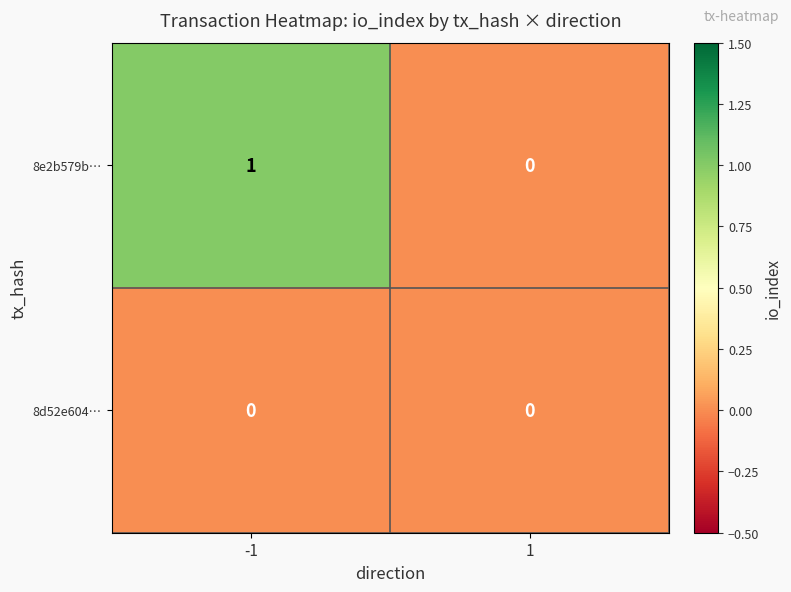

Which series has the largest total across all categories?

8e2b579b…